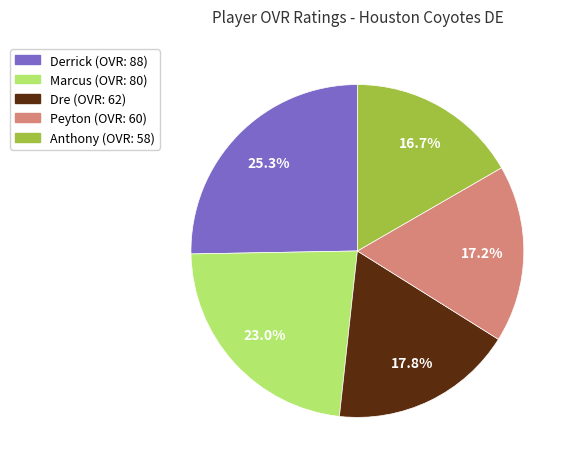

True or false: Dre accounts for 18% of the total.

True